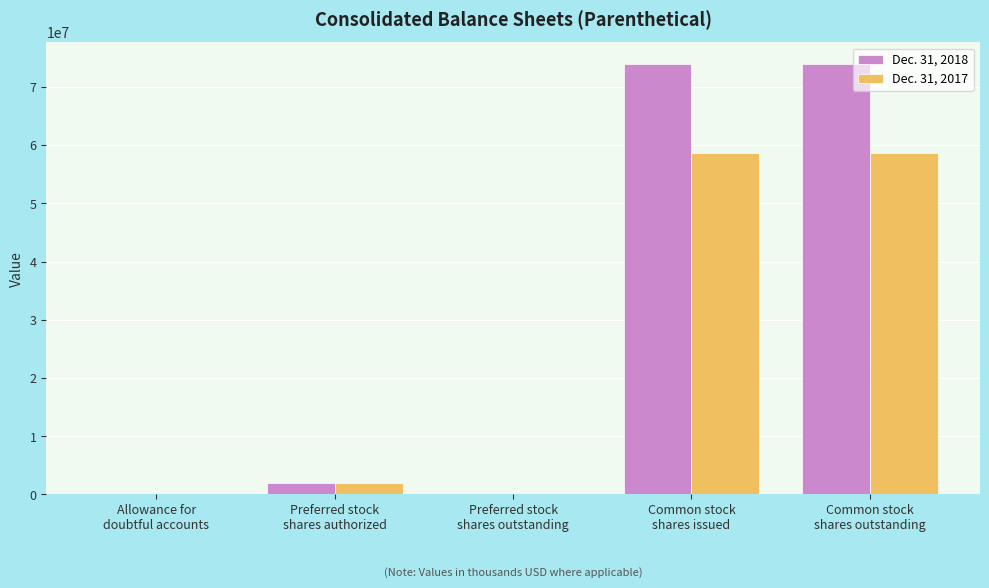

Which series has the largest total across all categories?

Dec. 31, 2018